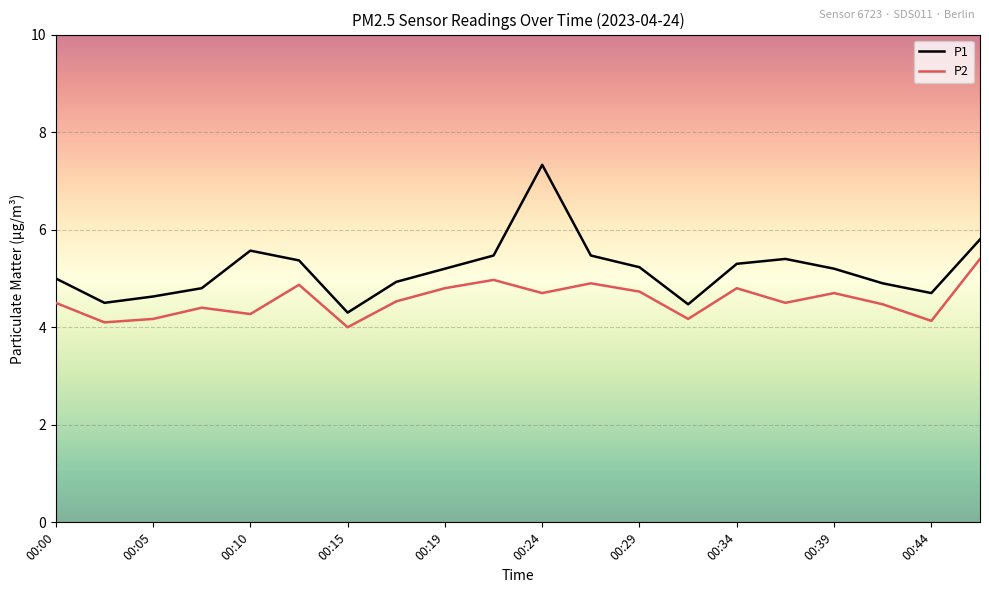

What is the difference between the maximum and minimum values in the P1 series?

3.0